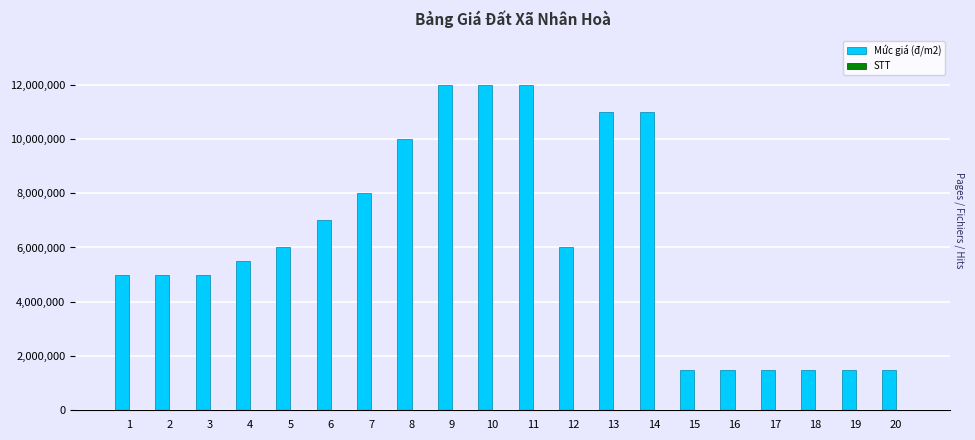

Reading left to right, extract all data points from this chart.

Mức giá (đ/m2): 5000000	5000000	5000000	5500000	6000000	7000000	8000000	10000000	12000000	12000000	12000000	6000000	11000000	11000000	1500000	1500000	1500000	1500000	1500000	1500000
STT: 1	2	3	4	5	6	7	8	9	10	11	12	13	14	15	16	17	18	19	20